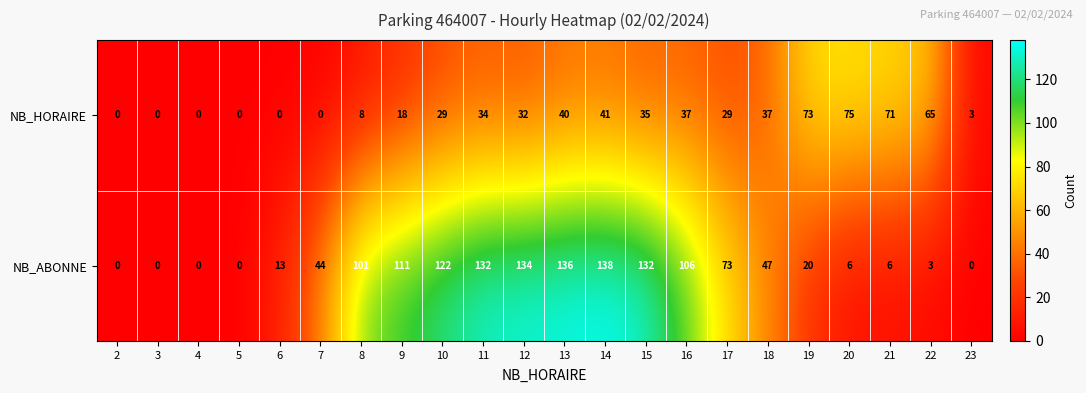

What is the maximum value shown in the chart?

138